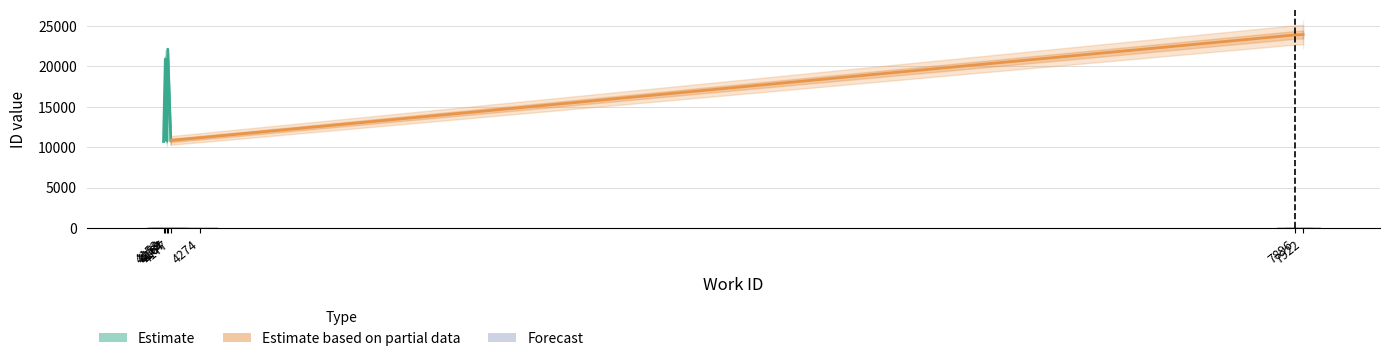

What is the difference between the maximum and second lowest values?

13196